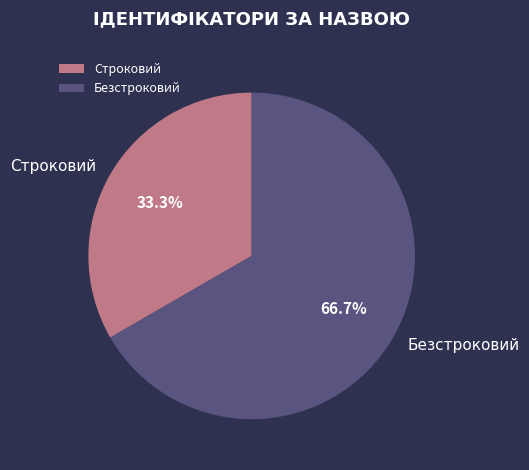

Count the number of slices in the pie.

2